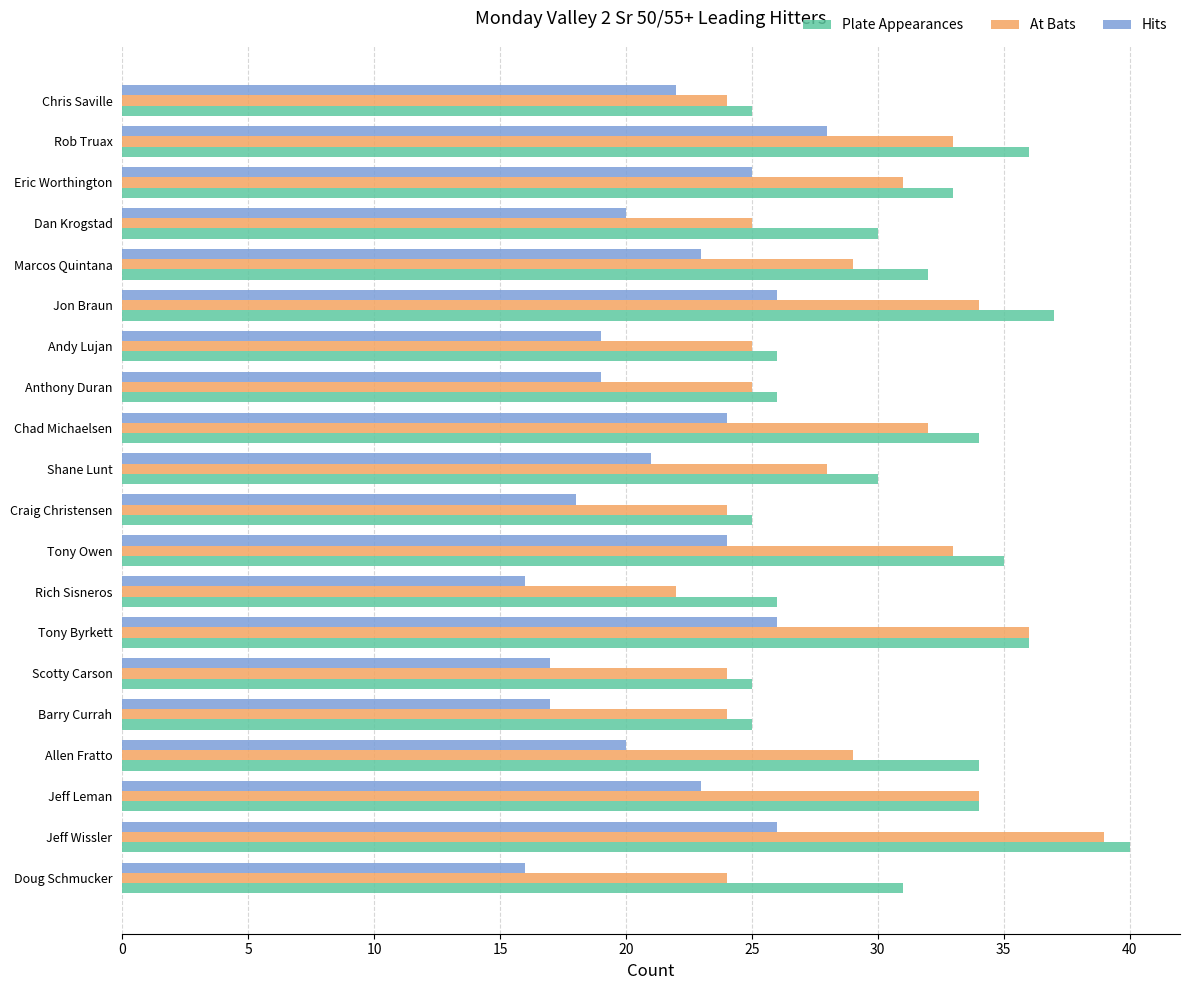

Is it true that At Bats equals 14 at Marcos Quintana?

False